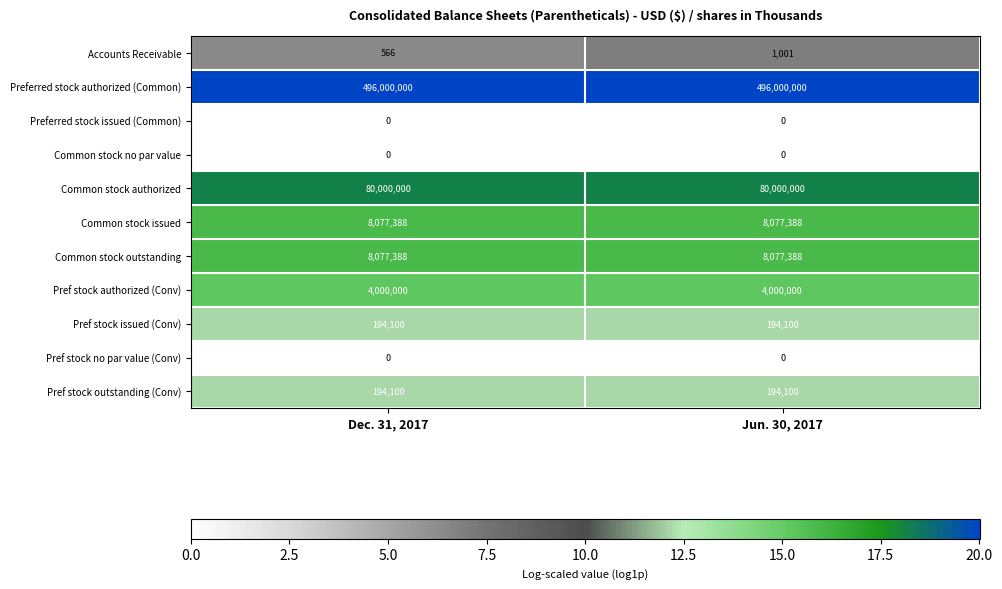

What is the lowest value of the Common stock outstanding series?

8077388